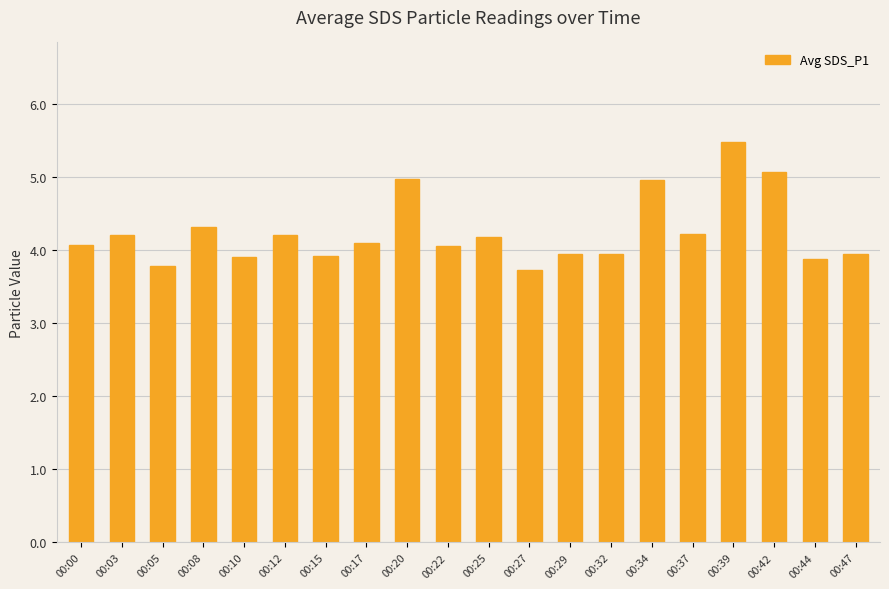

The value at 00:37 is 1.0. True or false?

False